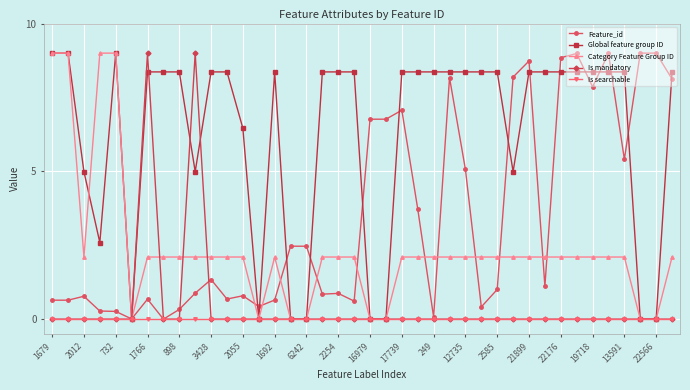

What is the highest value of the Is mandatory series?

9.0